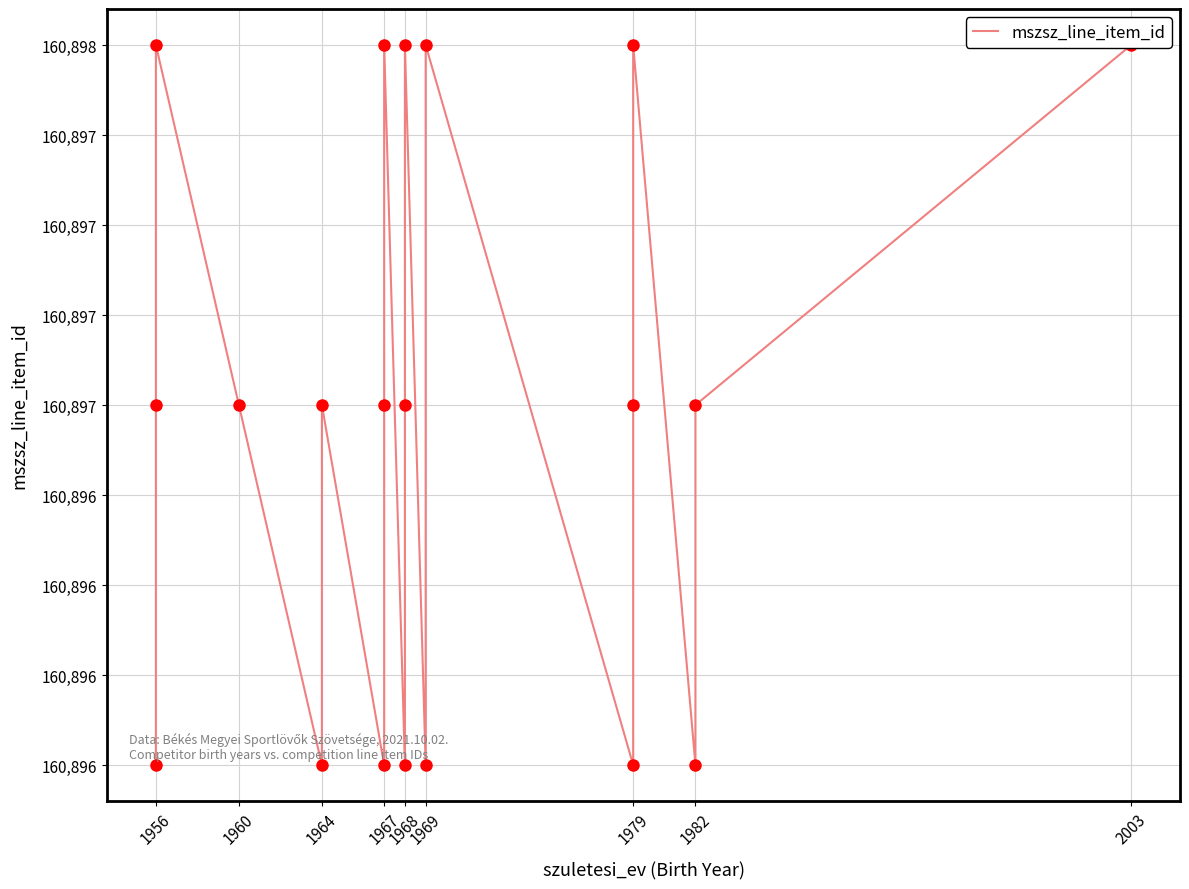

Count the number of categories in the chart.

20